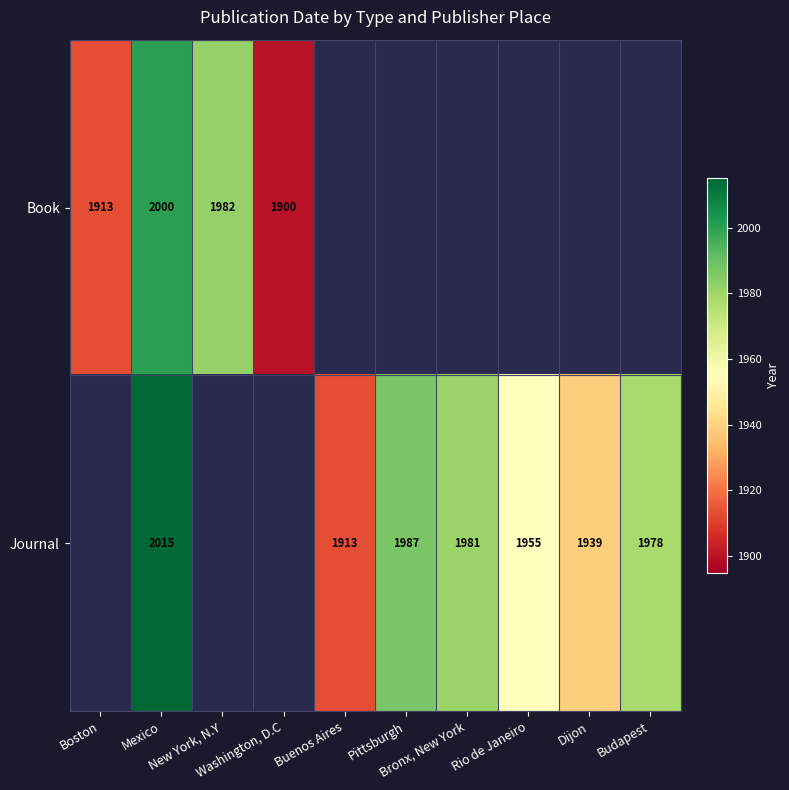

Which series has the widest spread of values?

Book